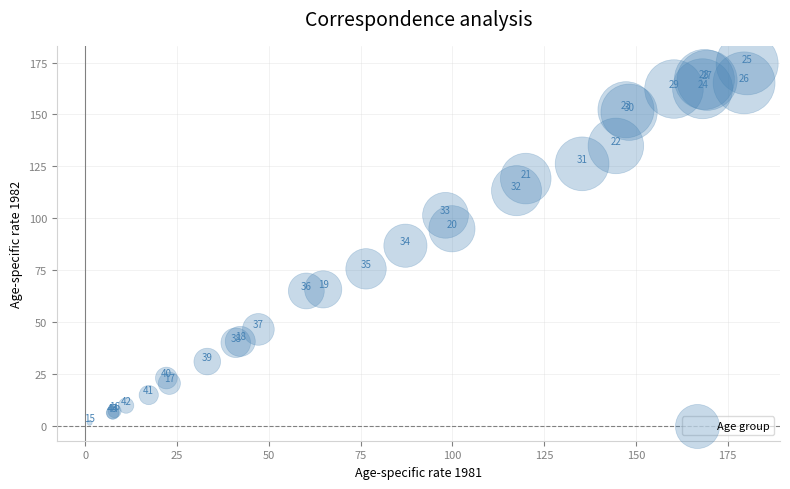

What Y value in the scatter plot is closest to 88?

86.9